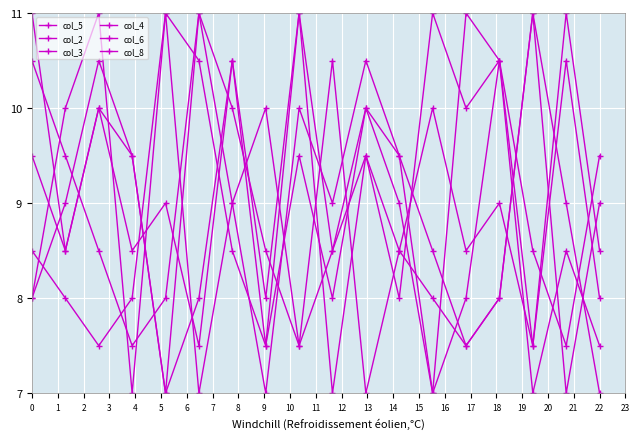

In col_8, how many points are lower than both neighbors (excluding endpoints)?

5